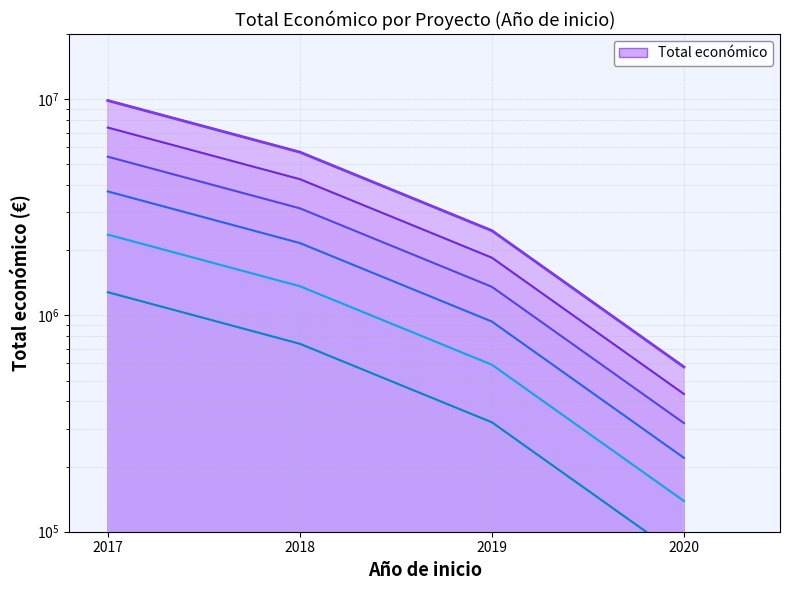

Which has a higher value, 2019 or 2017?

2017